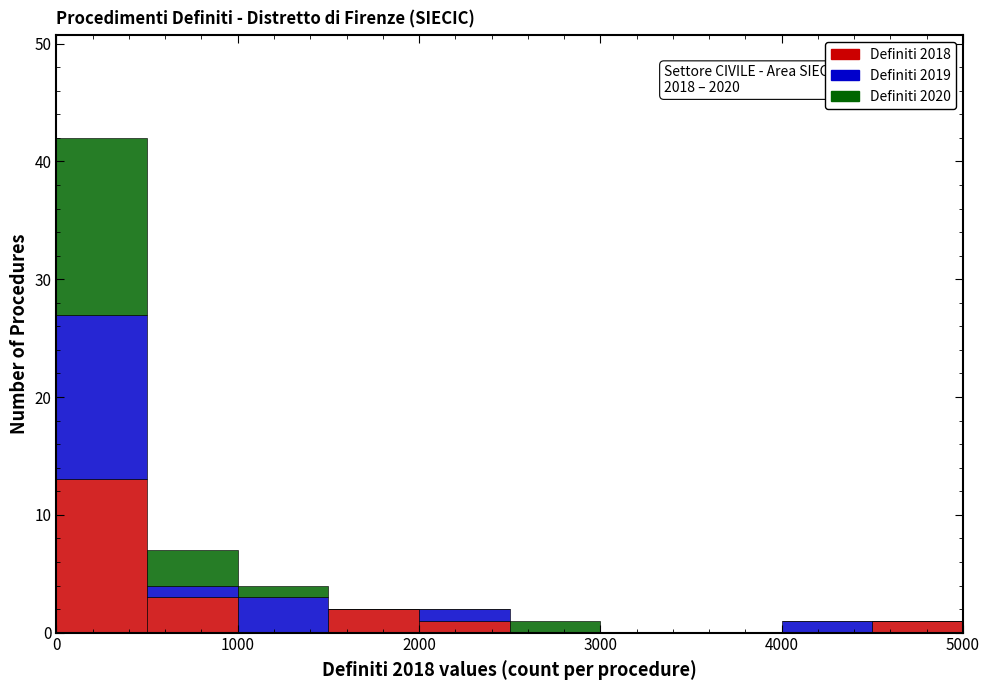

Which range on the x-axis has the tallest stacked bar (by total height)?

0 to 500